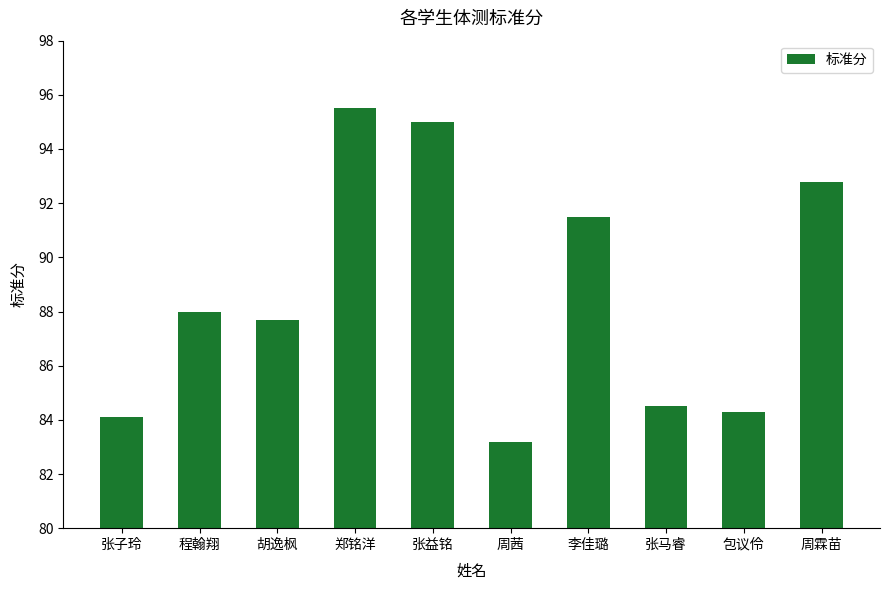

What is the difference between the values at 张益铭 and 李佳璐?

3.5